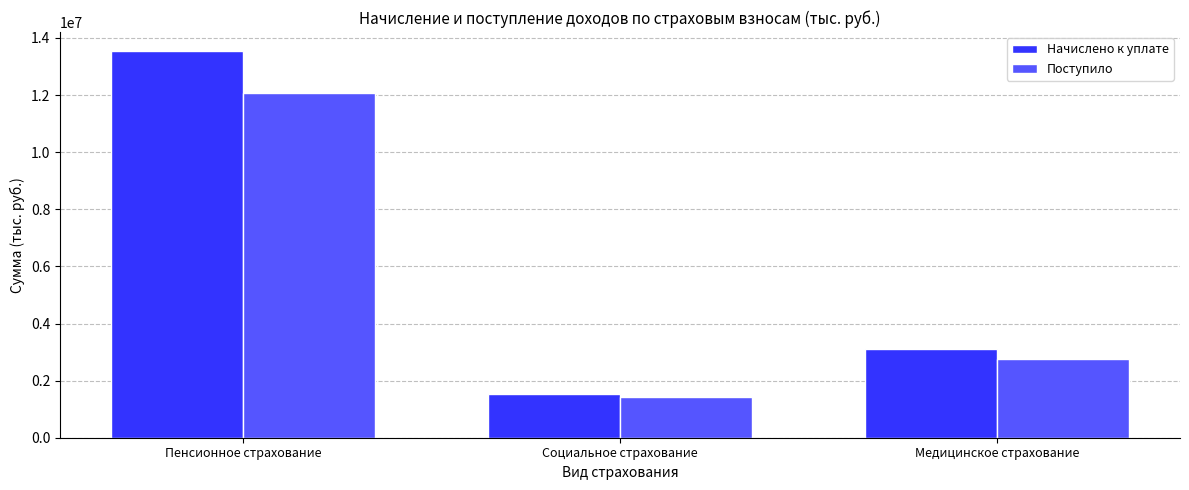

Rank the categories by Начислено к уплате value from lowest to highest.

Социальное страхование, Медицинское страхование, Пенсионное страхование